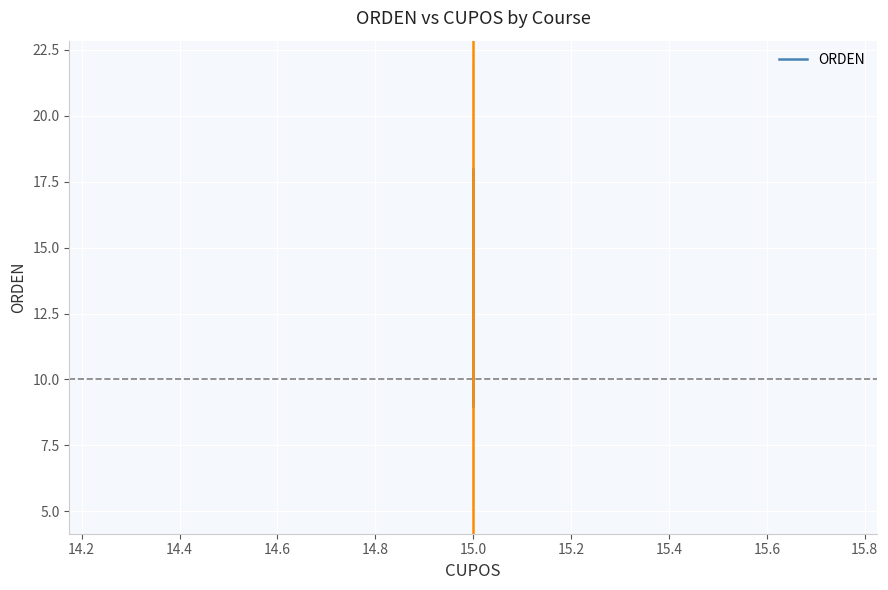

The value at 15.0 is 21. True or false?

False